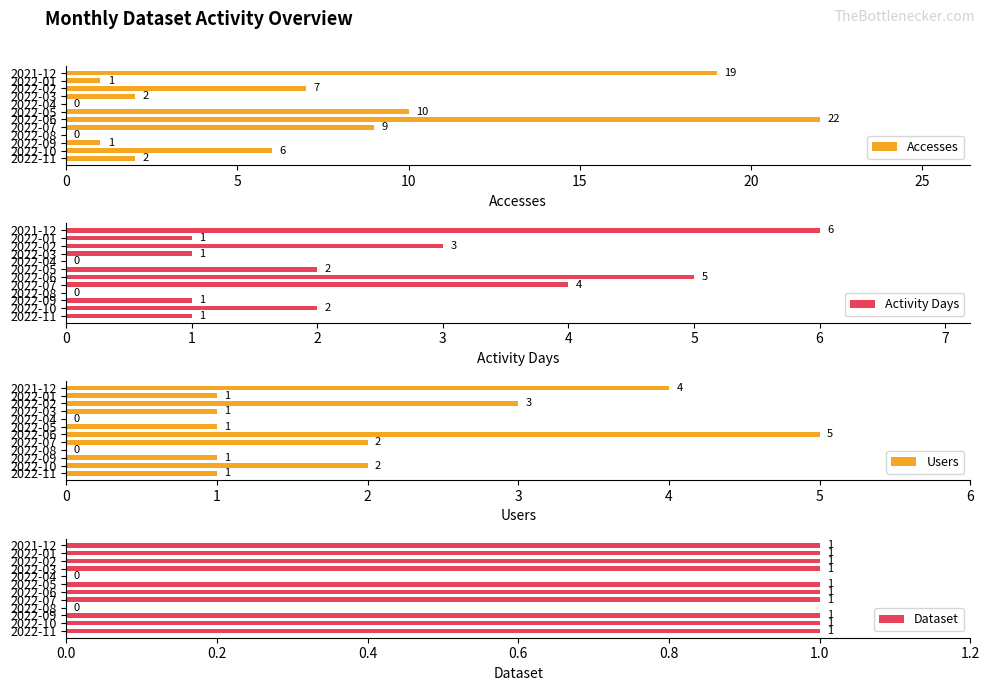

What is the maximum value for Accesses?

22